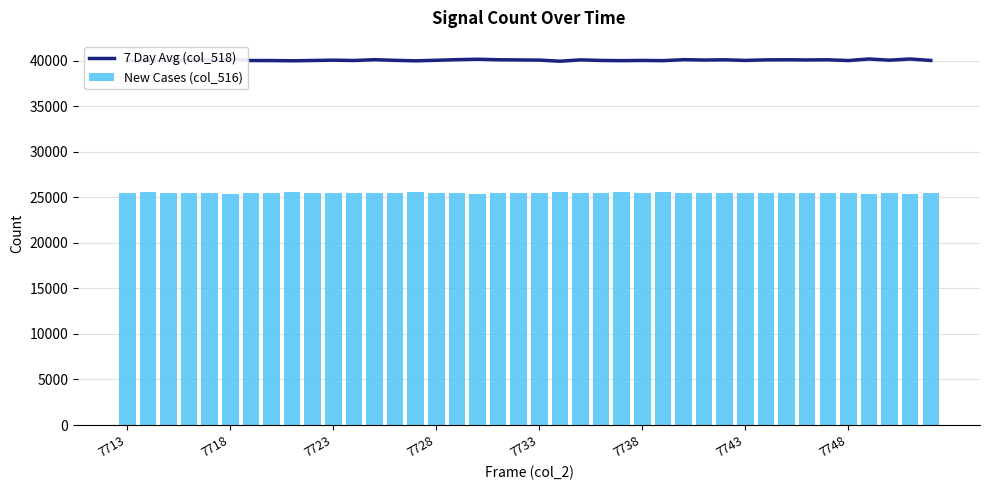

List the series in order of their peak value, lowest first.

New Cases (col_516), 7 Day Avg (col_518)